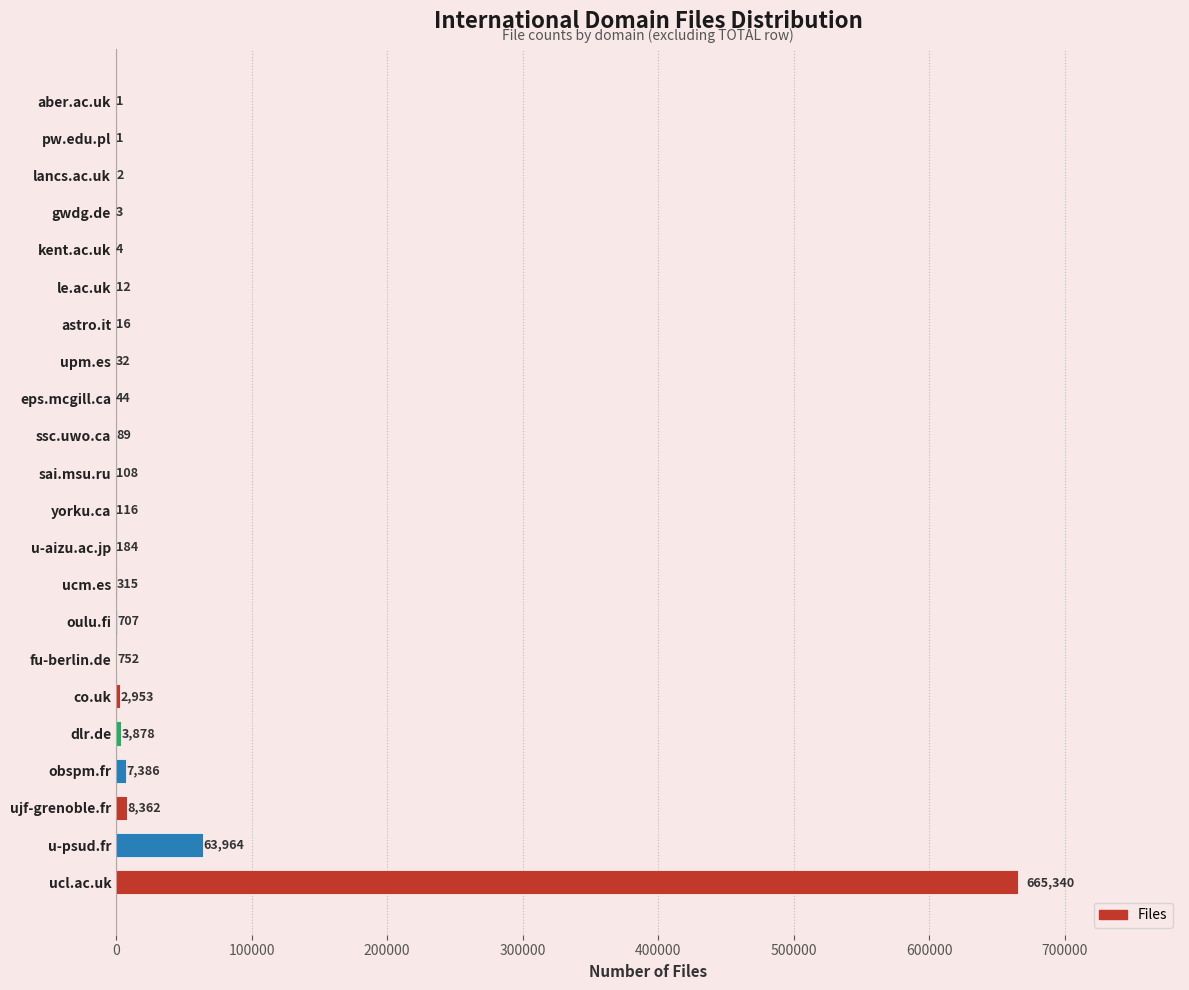

Read the value at ujf-grenoble.fr, to the nearest 100.

8400